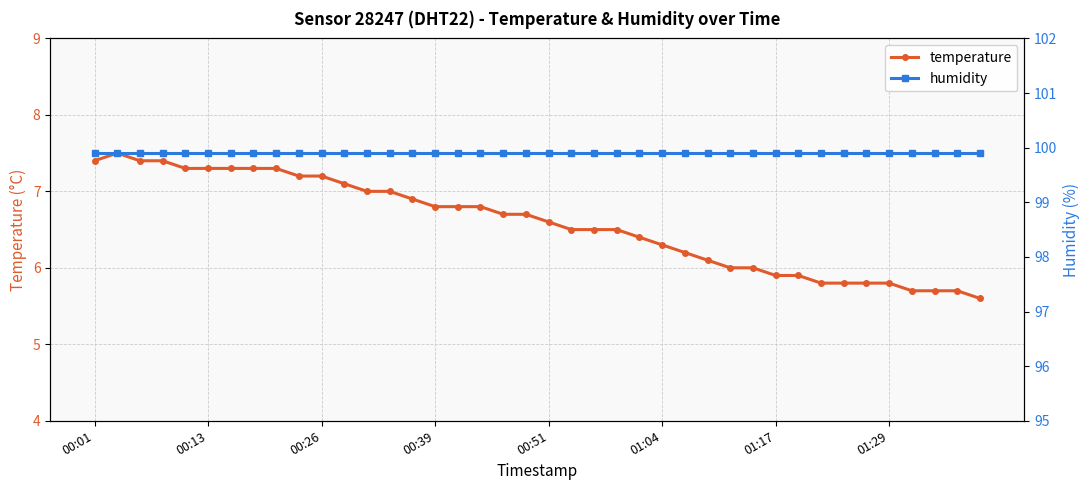

What is the difference between the maximum and minimum values in the temperature series?

1.9